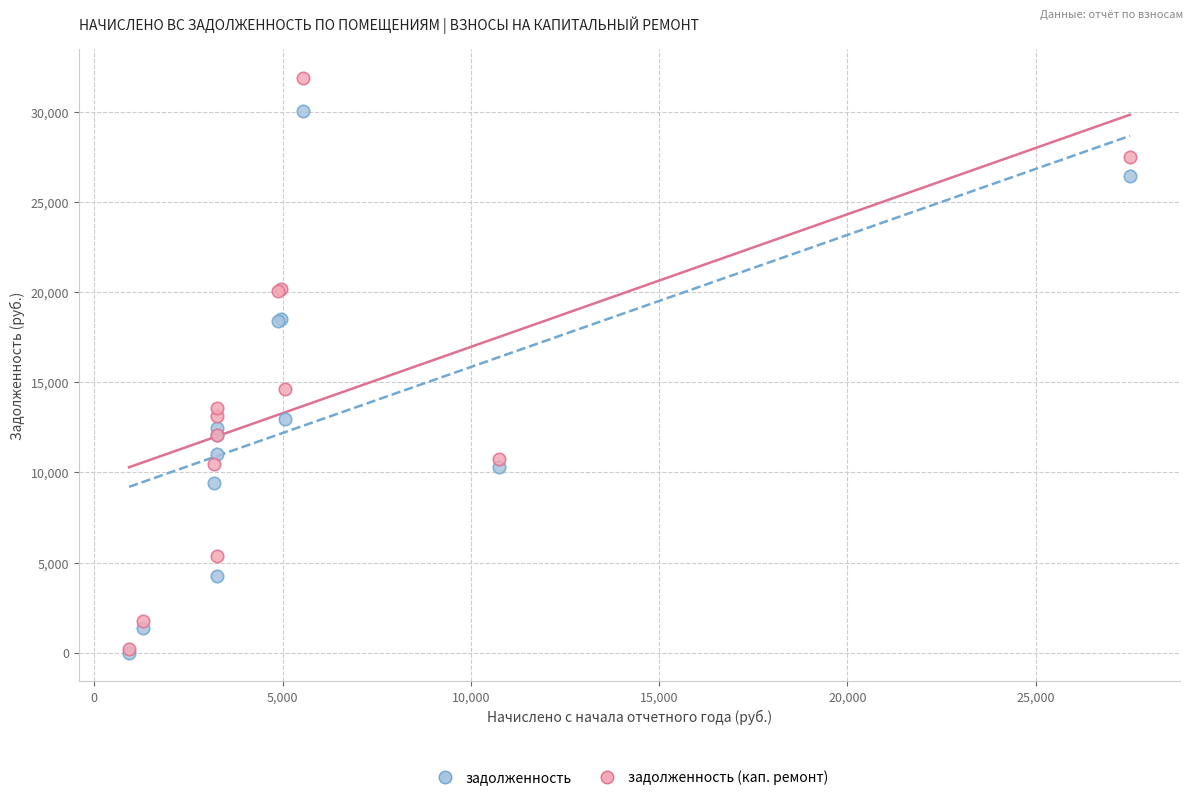

Across all series, what Y value is closest to 15943?

14655.6